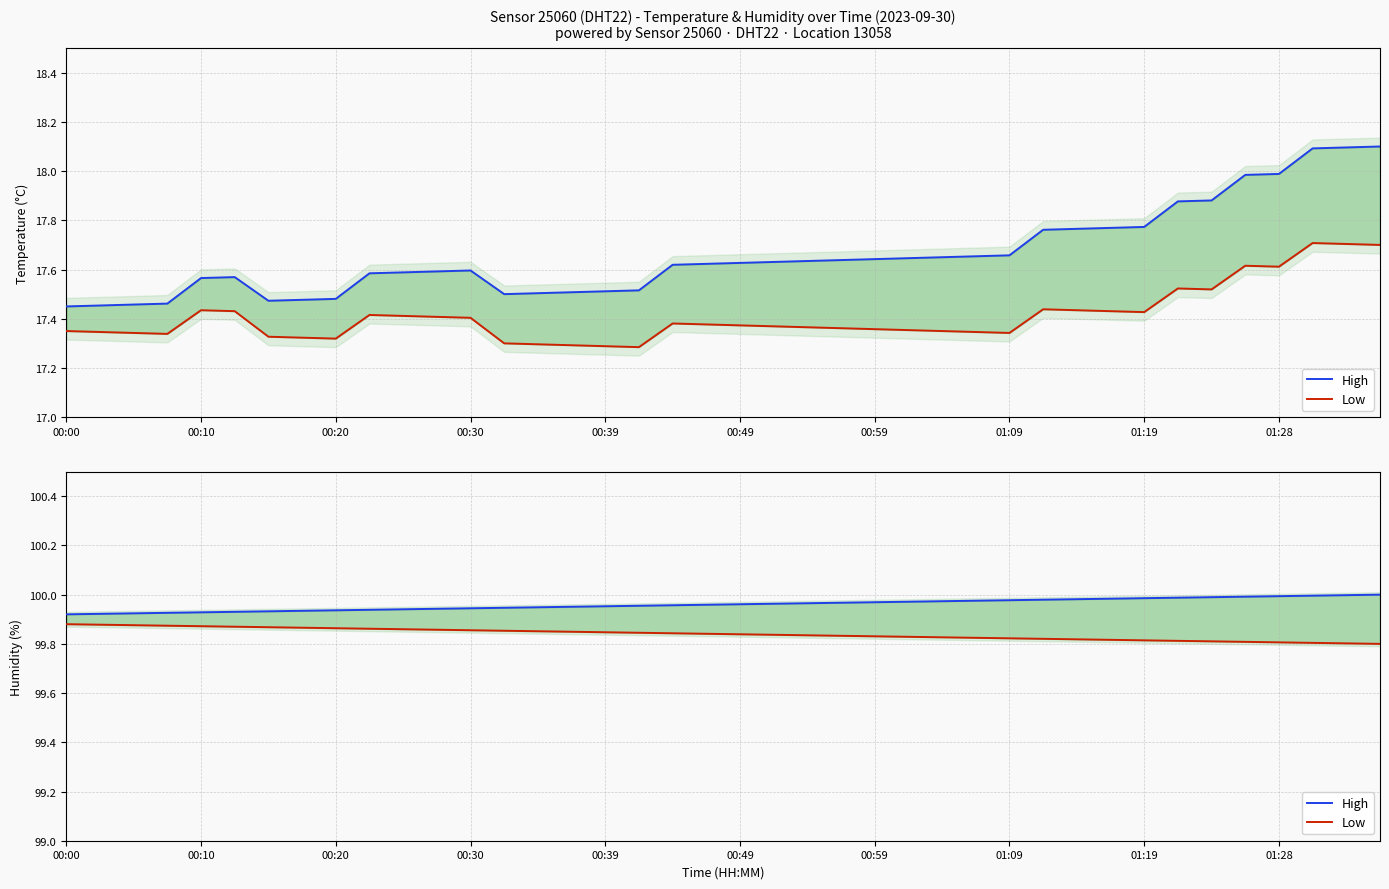

What is the total value across all series at 11?

199.8